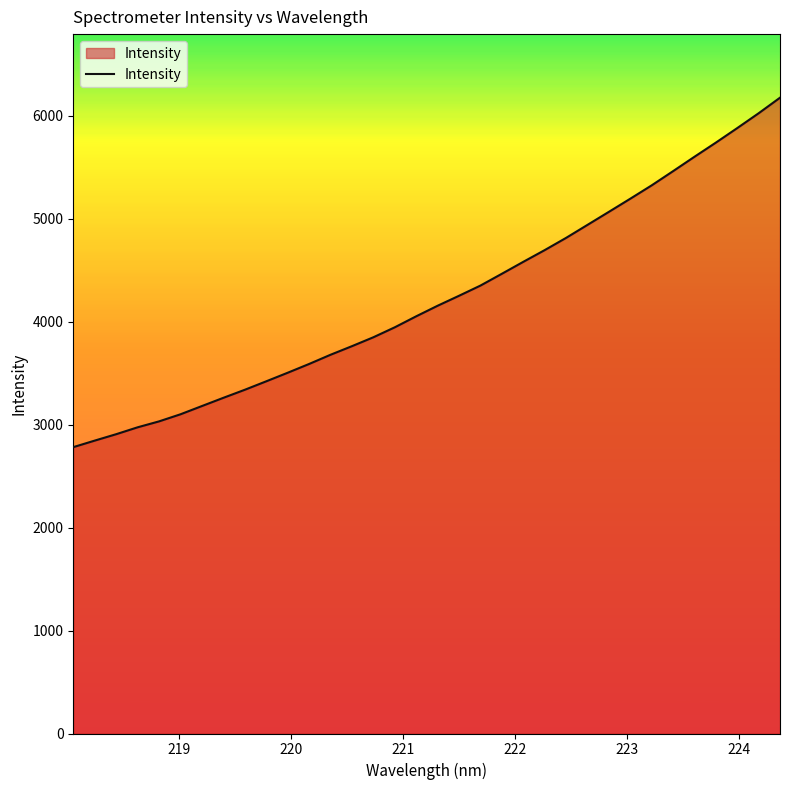

What is the maximum value shown in the chart?

6175.4